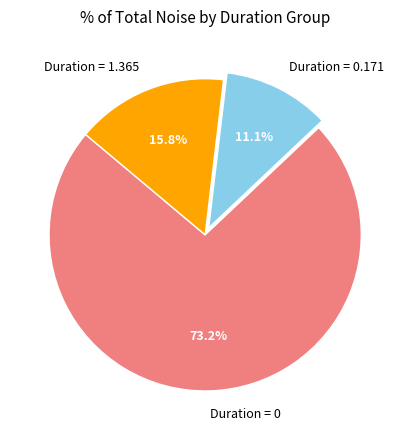

What percentage do Duration = 1.365 and Duration = 0 together represent?

88.9%